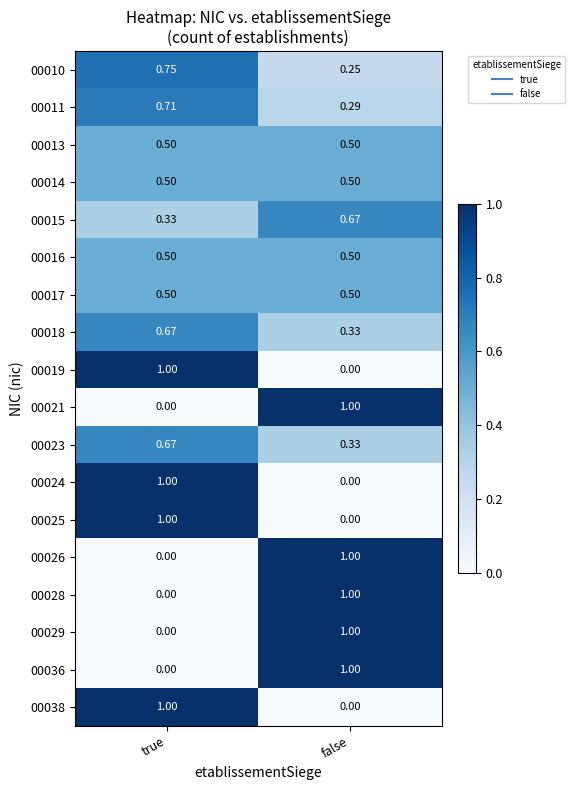

At which label is 00015 closest to 0?

true